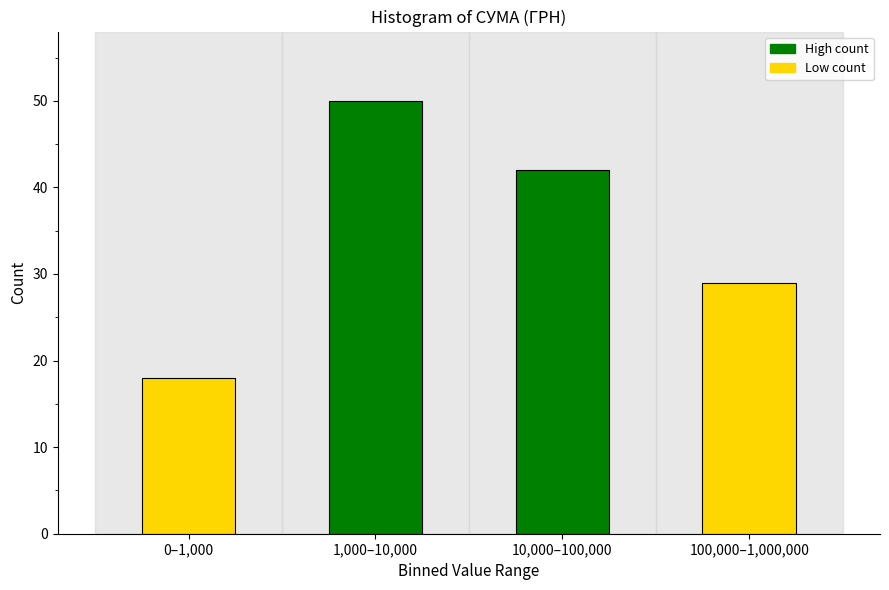

Reading left to right, what are all the values shown in this chart?

18	50	42	29